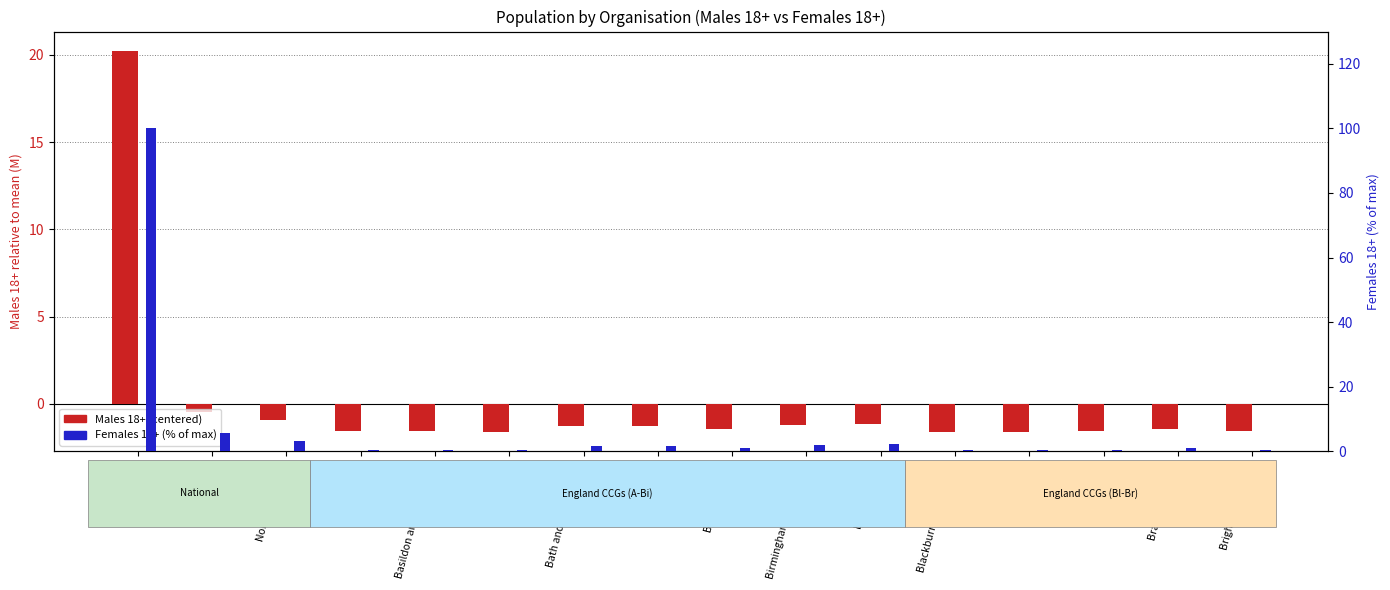

What is the approximate value of Males 18+ (centered) at Northern Ireland?

-0.9